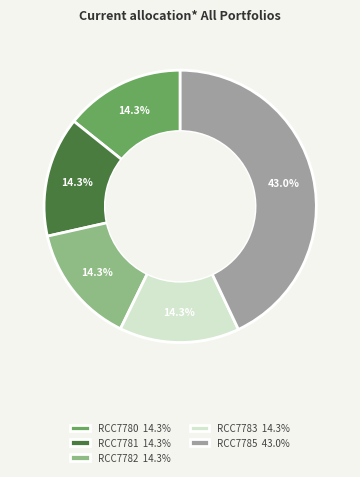

The RCC7782 slice represents 14% of the pie. True or false?

True